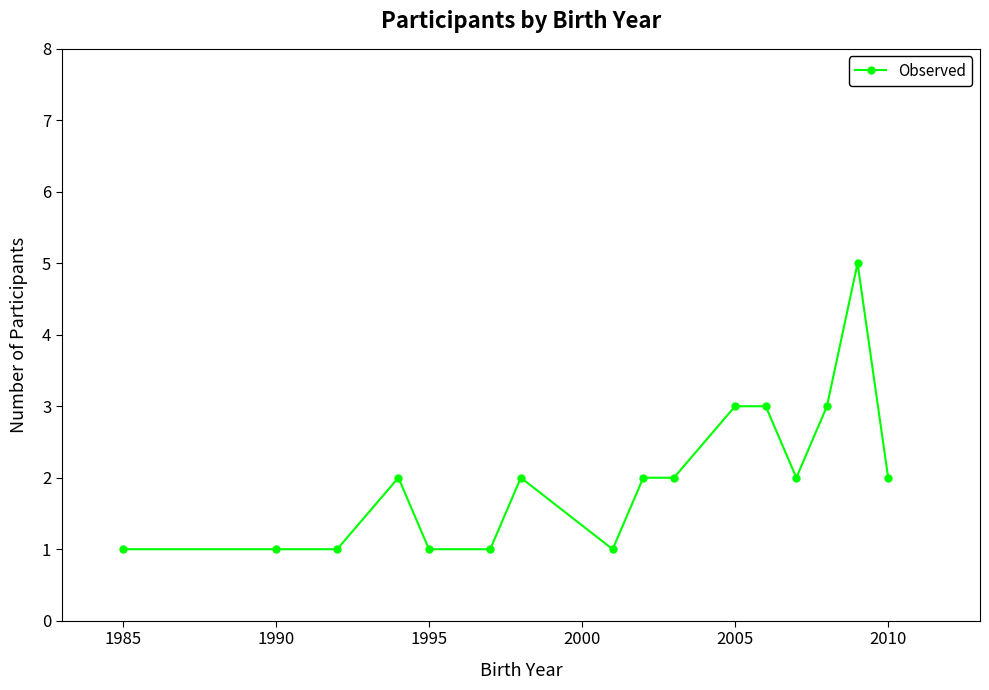

True or false: the data has more than 1 interior local peaks.

True